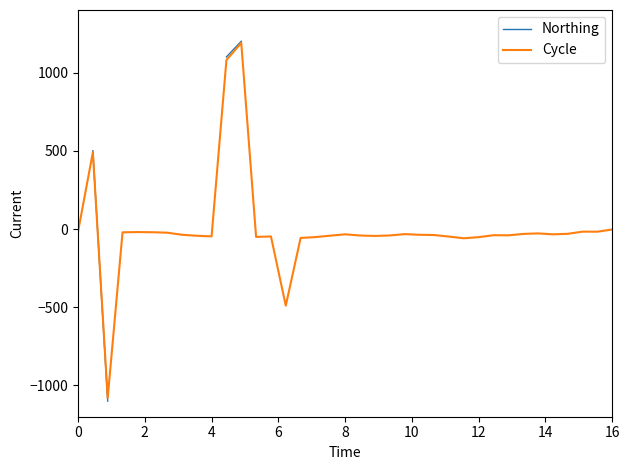

Does the chart have visible grid lines?

No